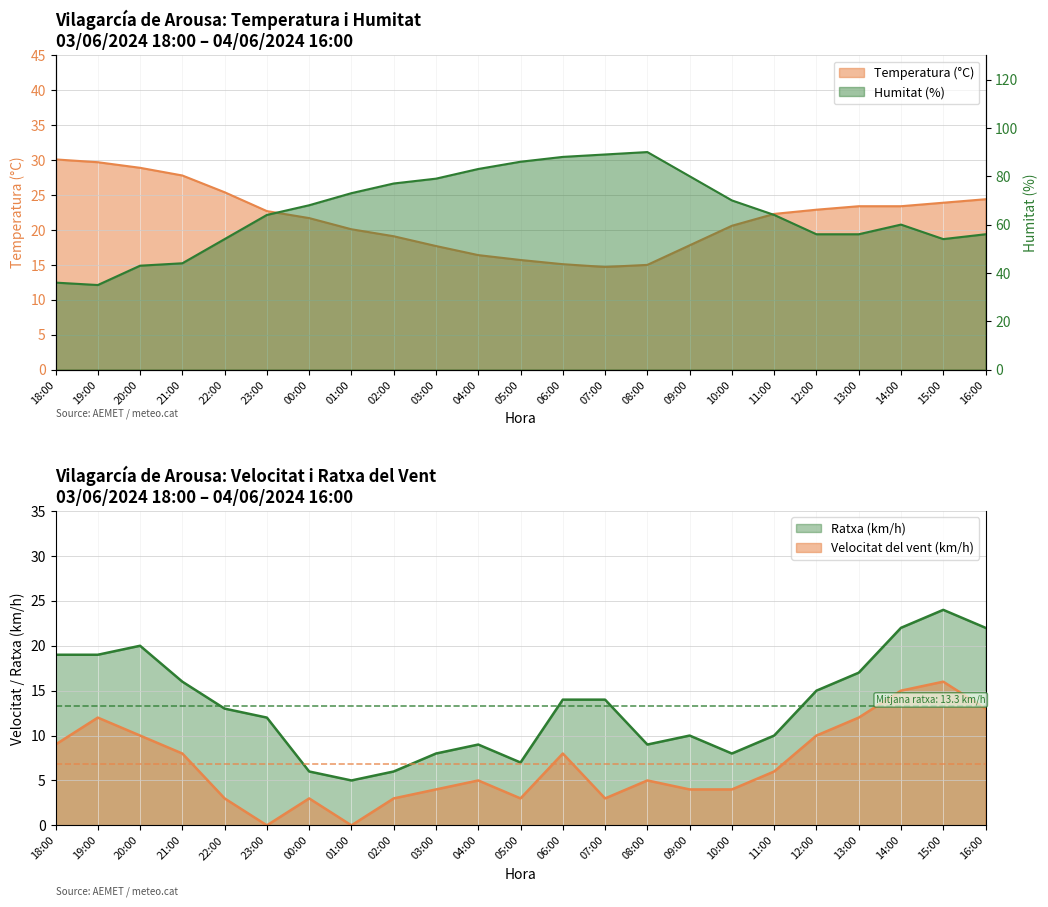

What is the label of the 19th point from the right?

22:00